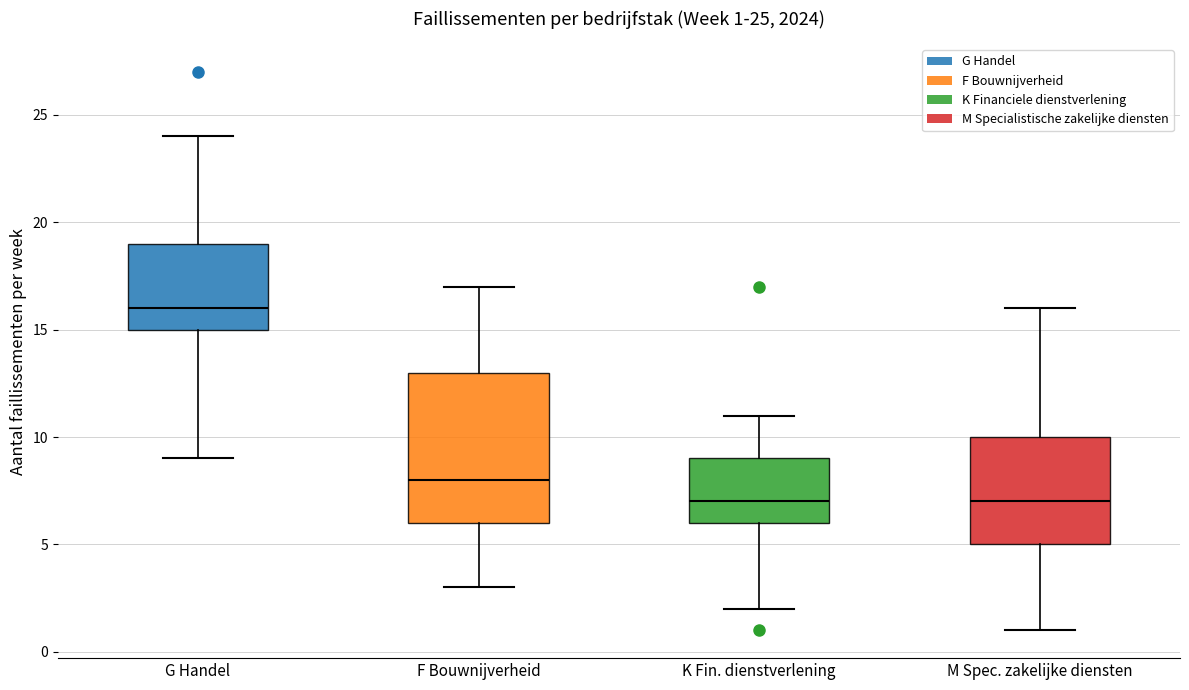

Which box is the tallest, from its lower edge to its upper edge?

F Bouwnijverheid